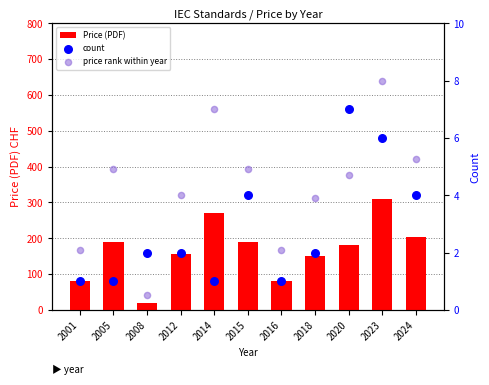

Is the value of Price (PDF) at 2014 greater than the value of price rank within year at 2005?

Yes